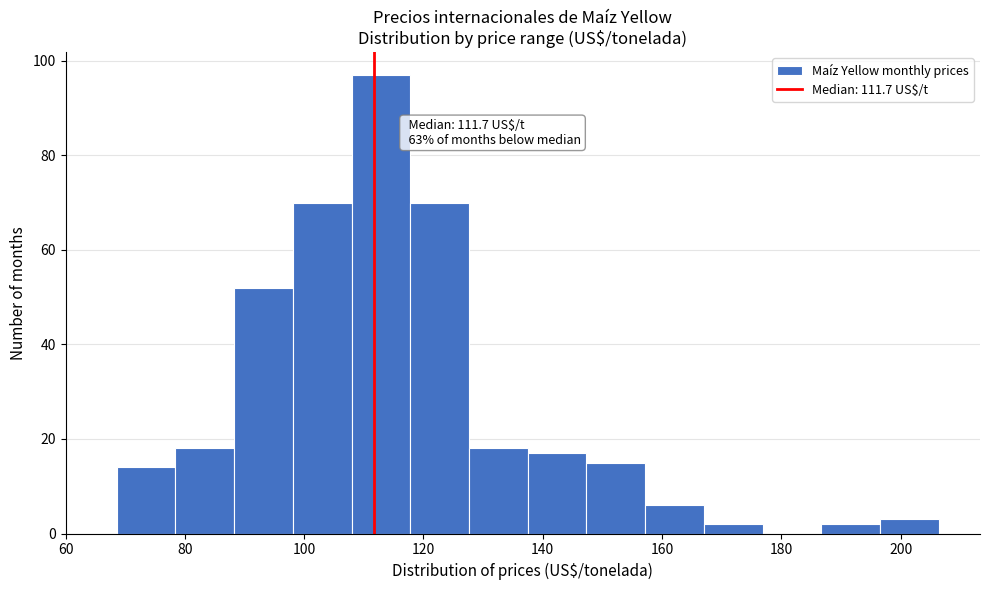

Over which range of the x-axis is the bar tallest?

108 to 118